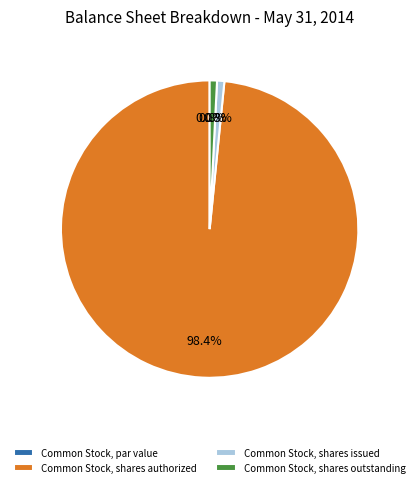

How much of the chart is everything except Common Stock, shares issued?

99.2%